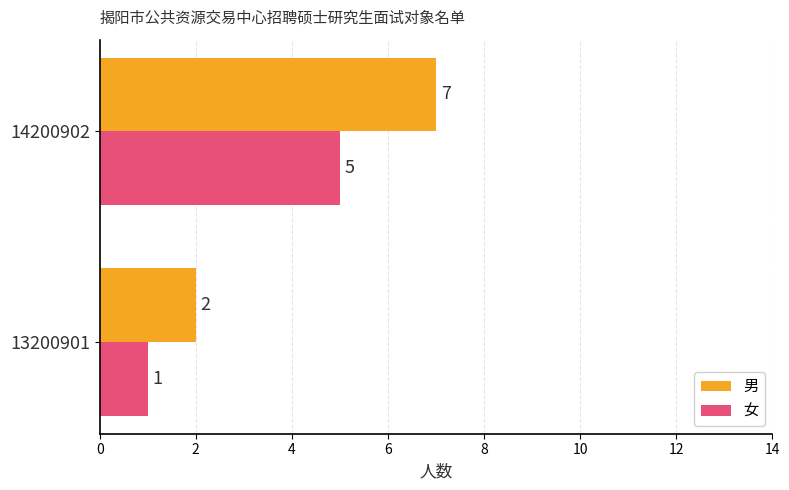

At which category is the sum across all series the highest?

14200902